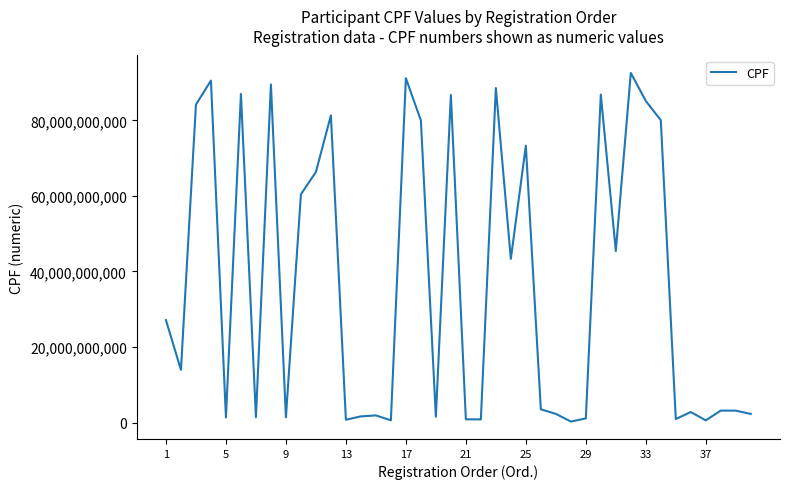

Count the number of categories in the chart.

40